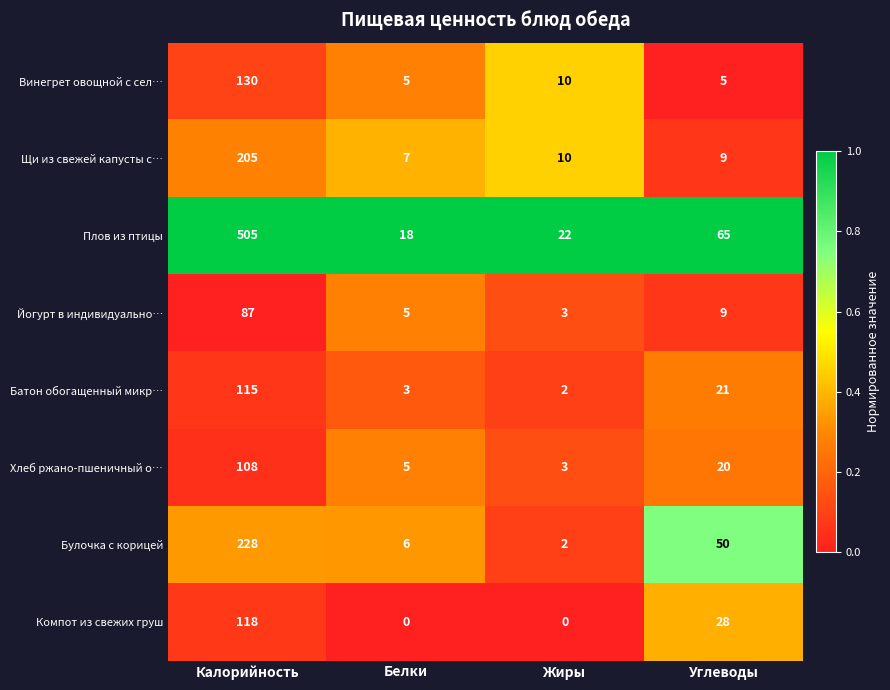

The value of Компот из свежих груш at Белки is 0. True or false?

True